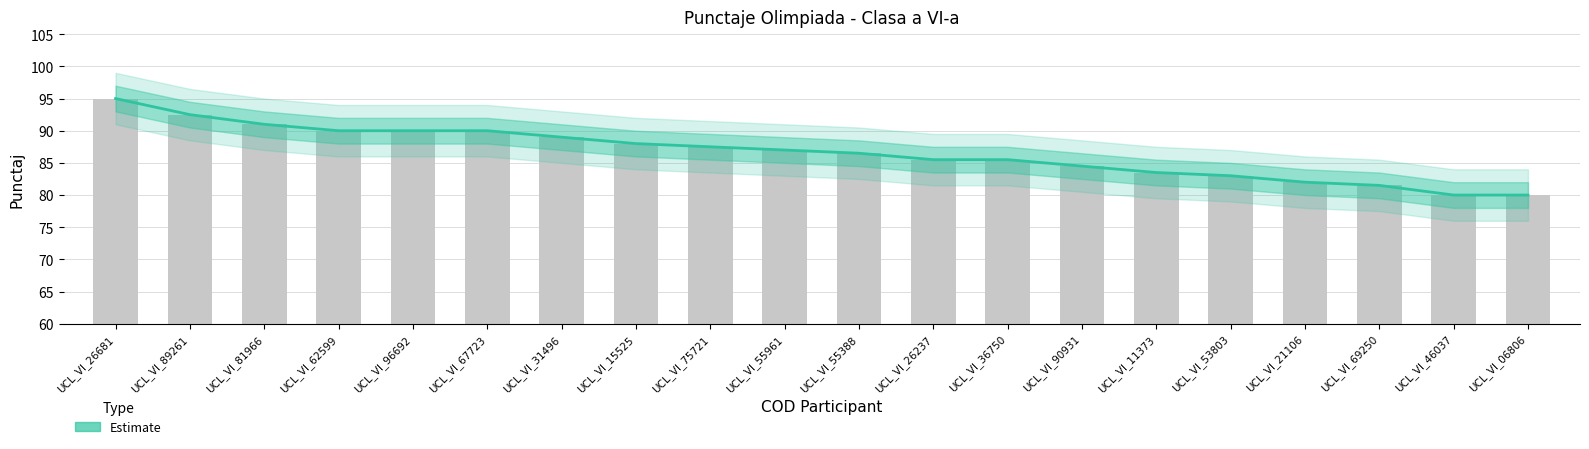

What position from the left is UCL_VI_11373?

15